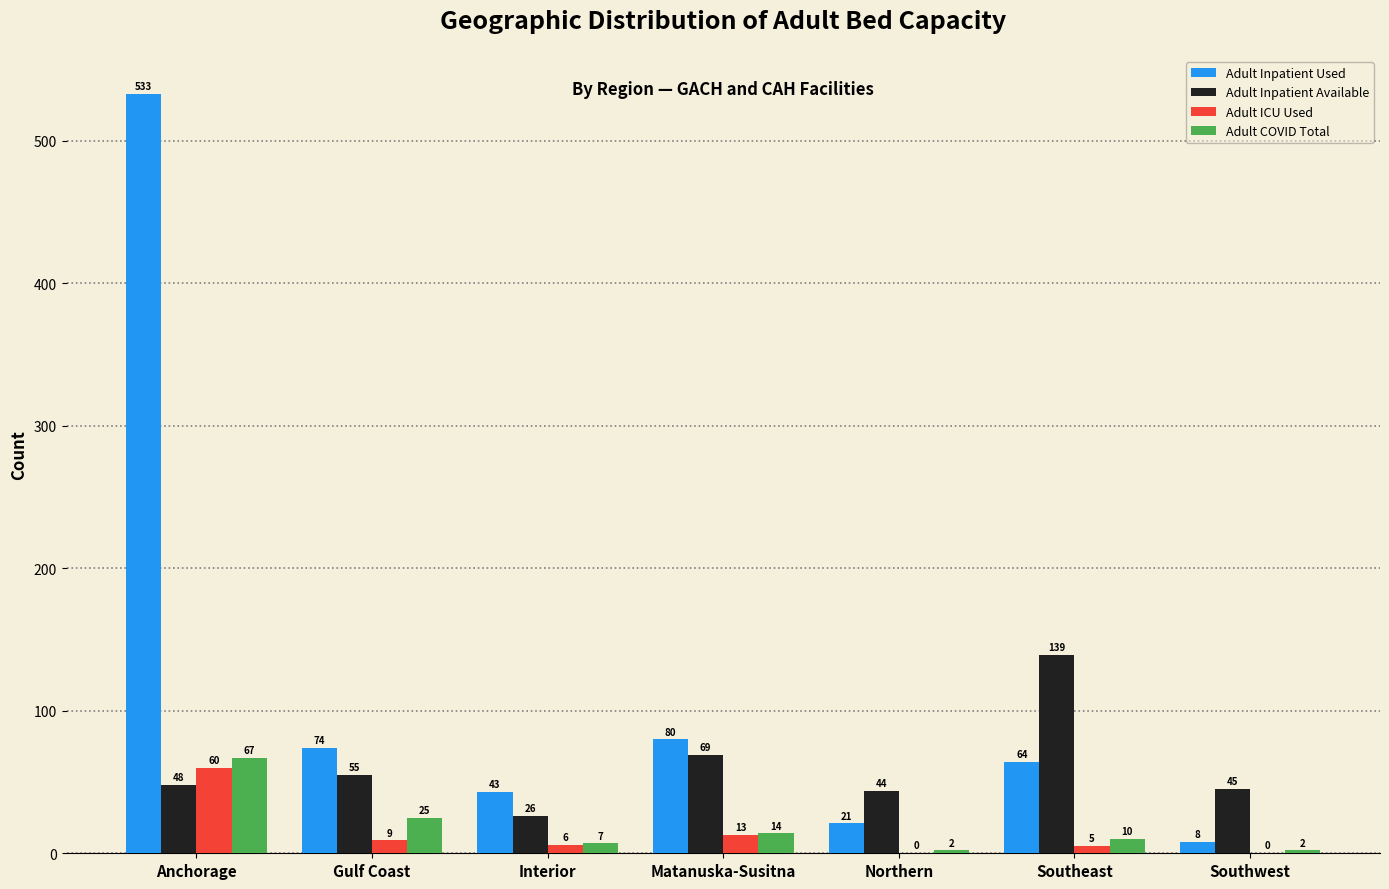

Reading left to right, list all the values displayed in this chart.

Adult Inpatient Used: Anchorage=533	Gulf Coast=74	Interior=43	Matanuska-Susitna=80	Northern=21	Southeast=64	Southwest=8
Adult Inpatient Available: Anchorage=48	Gulf Coast=55	Interior=26	Matanuska-Susitna=69	Northern=44	Southeast=139	Southwest=45
Adult ICU Used: Anchorage=60	Gulf Coast=9	Interior=6	Matanuska-Susitna=13	Northern=0	Southeast=5	Southwest=0
Adult COVID Total: Anchorage=67	Gulf Coast=25	Interior=7	Matanuska-Susitna=14	Northern=2	Southeast=10	Southwest=2